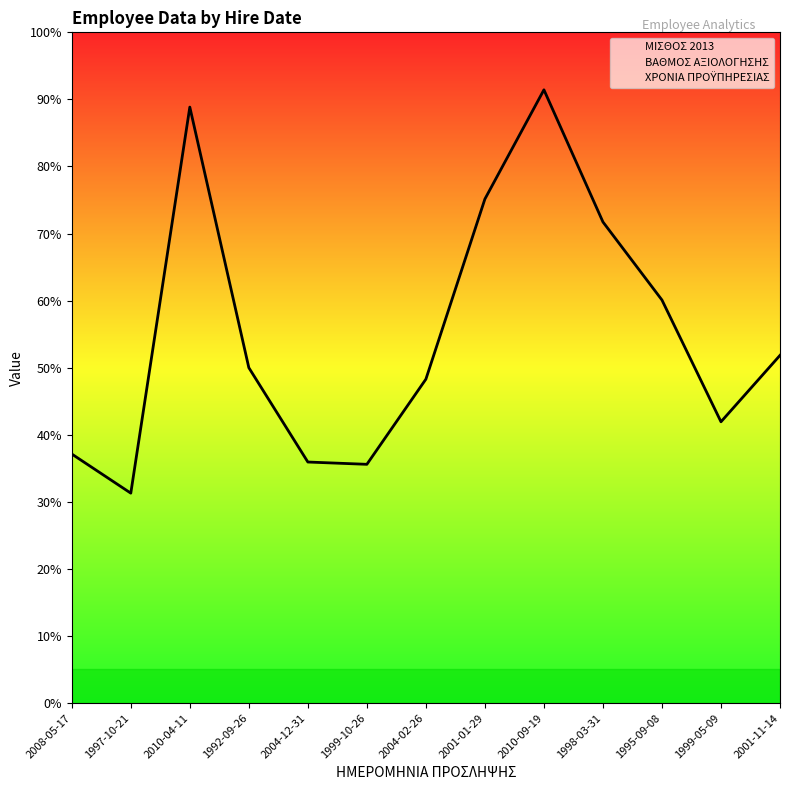

At which category does the chart reach its minimum across all series?

1997-10-21